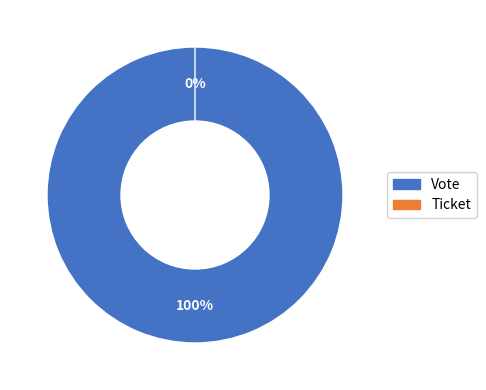

Count the number of slices in the pie.

2